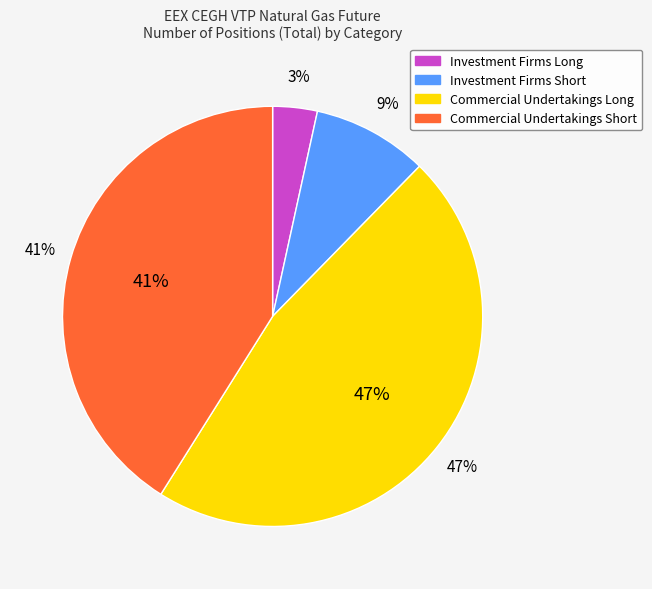

Is there any slice that represents more than half of the pie?

No